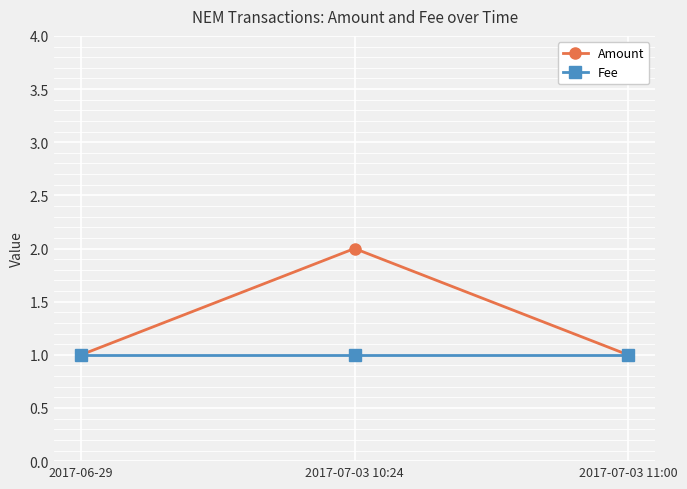

Reading left to right, what are all the values shown in this chart?

Amount: 2017-06-29=1	2017-07-03 10:24=2	2017-07-03 11:00=1
Fee: 2017-06-29=1	2017-07-03 10:24=1	2017-07-03 11:00=1